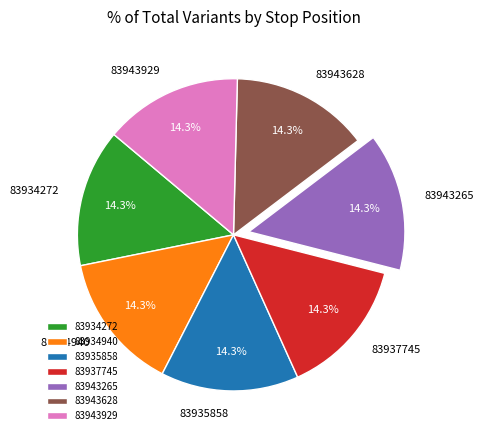

The 83934272 slice represents 8% of the pie. True or false?

False